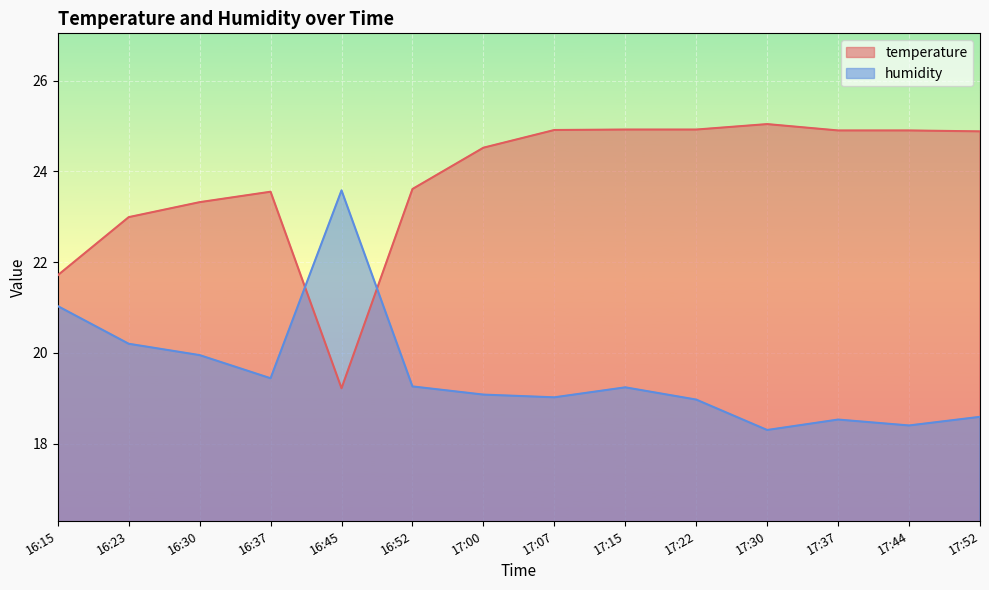

How many intersections are there between temperature and humidity?

2